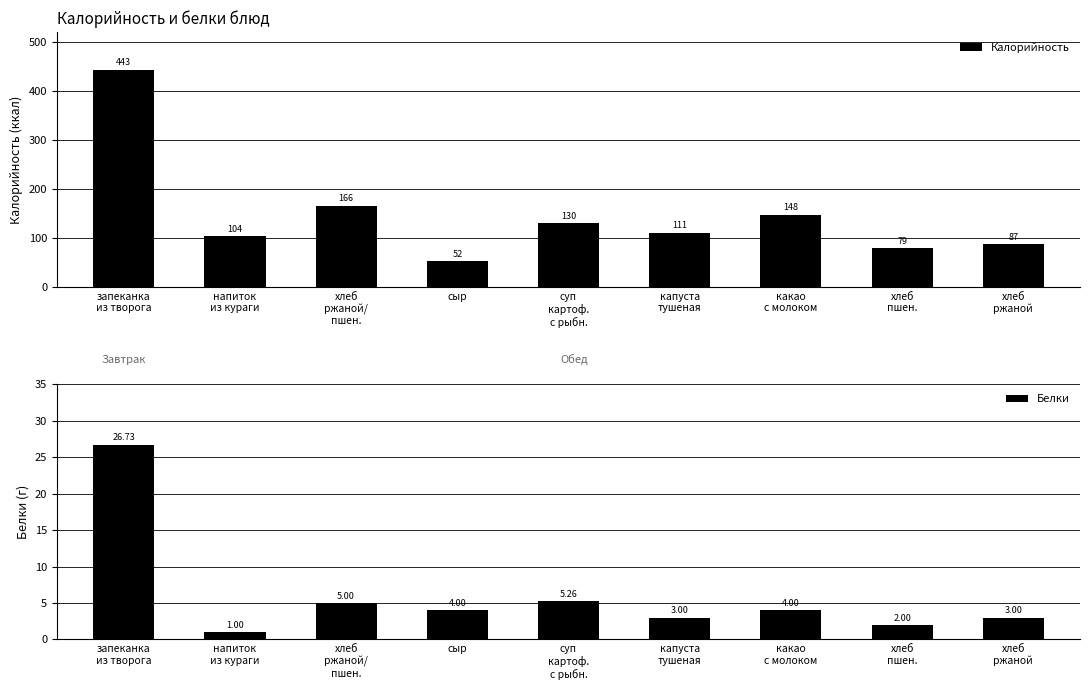

Which series changed the most between хлеб
ржаной/
пшен. and какао
с молоком?

Калорийность